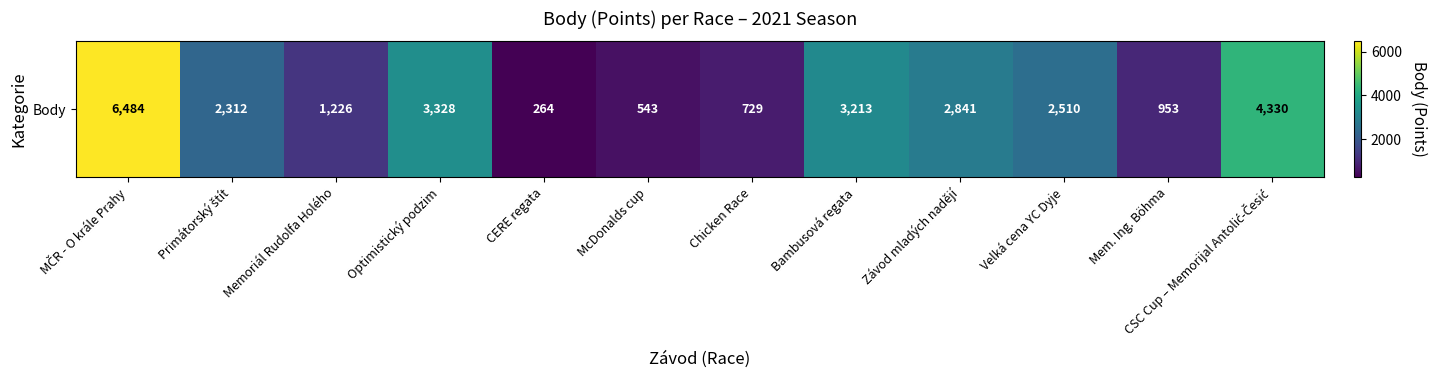

Which label corresponds to the smallest value in the chart?

CERE regata